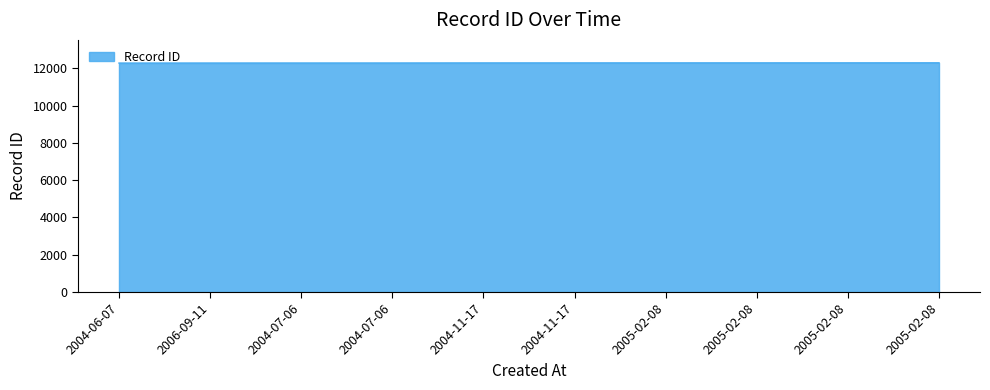

How many distinct data groups are displayed?

1